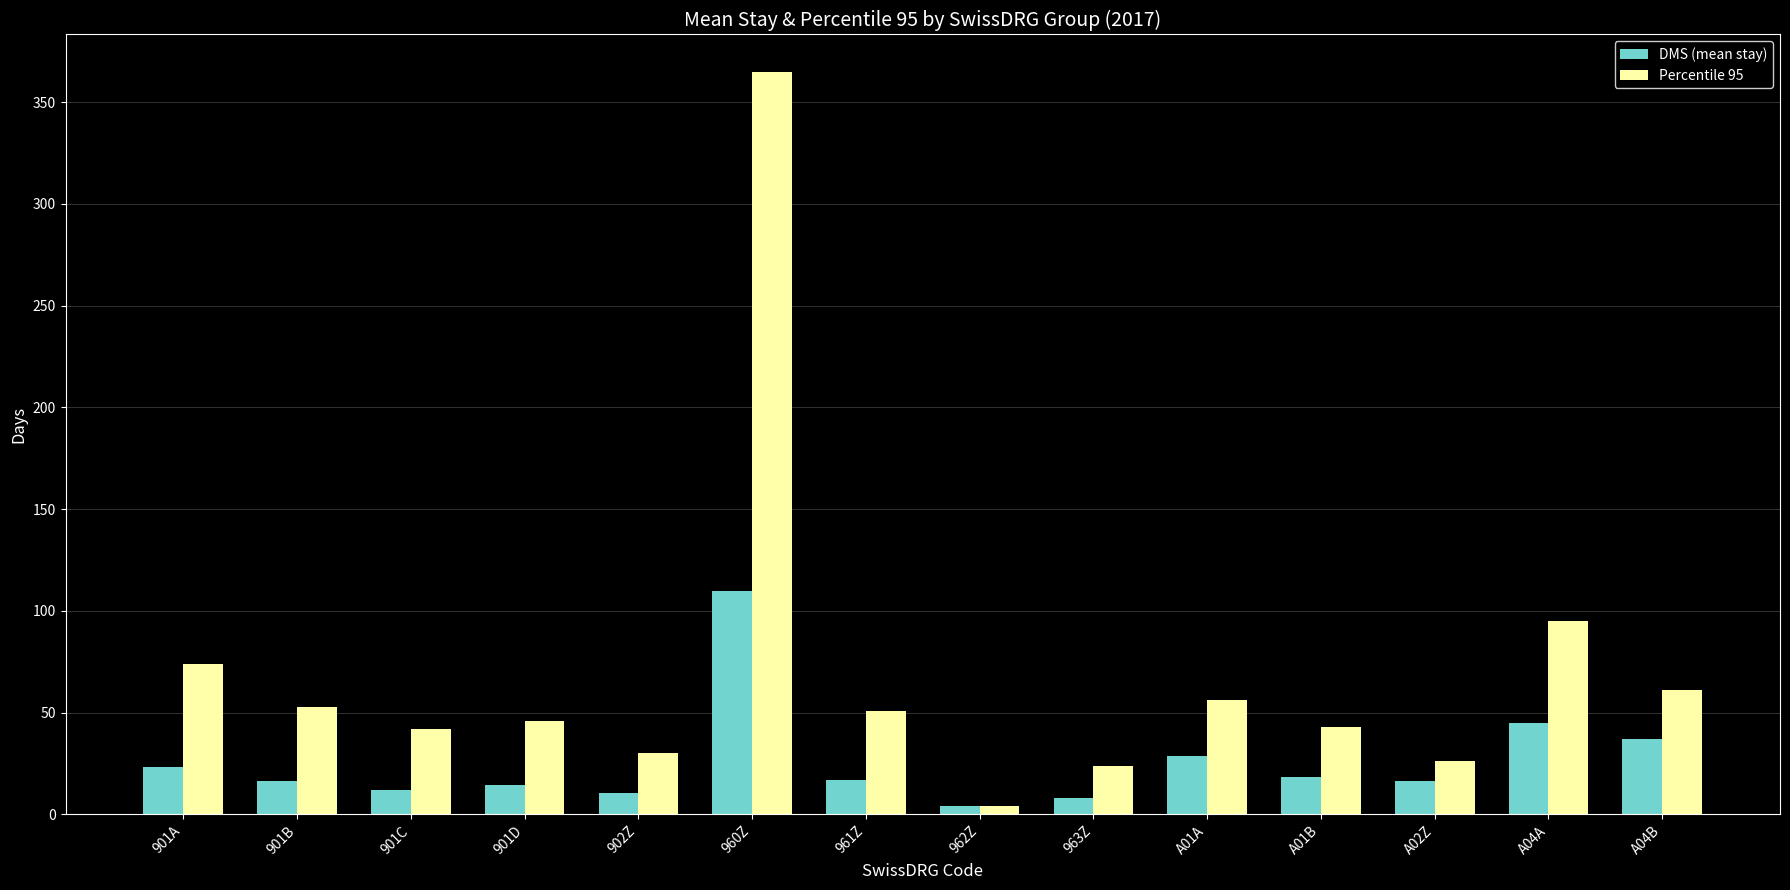

What is the sum of all DMS (mean stay) values?

361.1